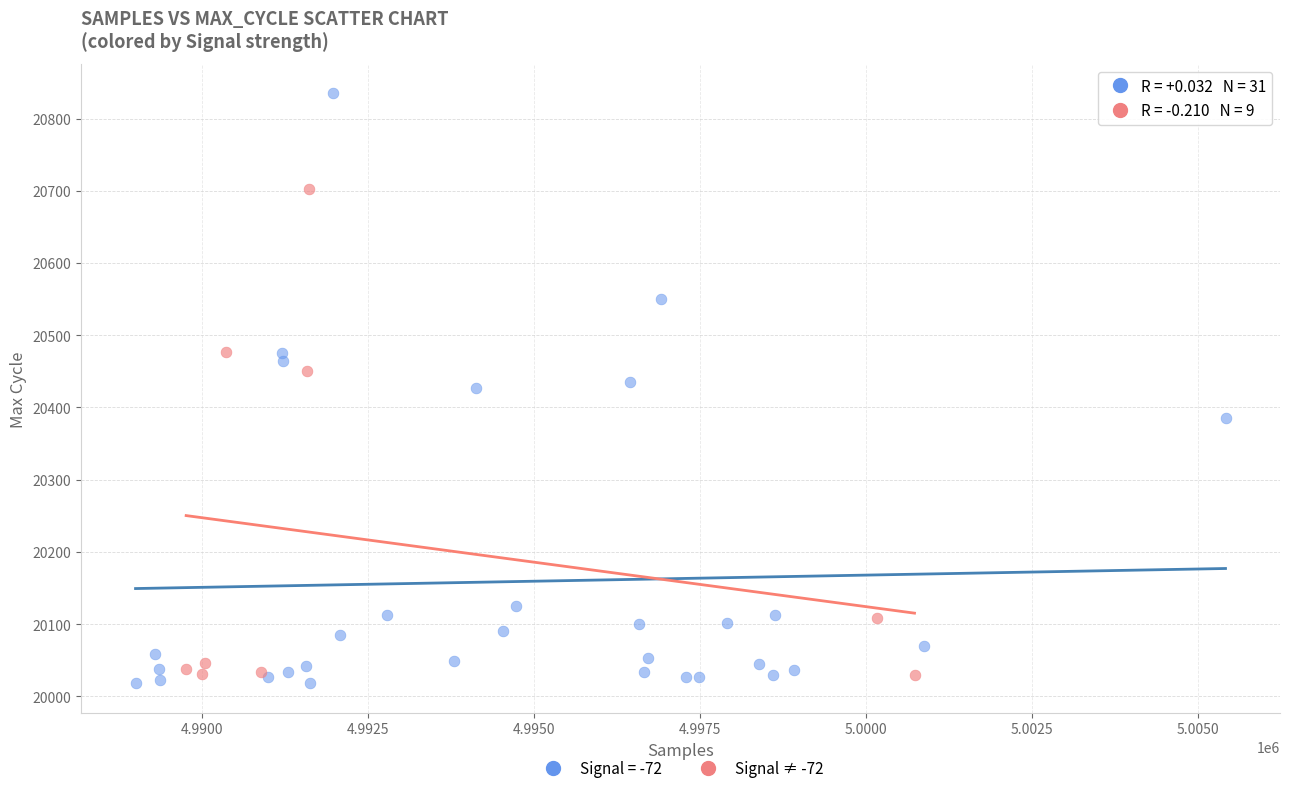

Which series reaches the maximum Y coordinate?

Signal = -72